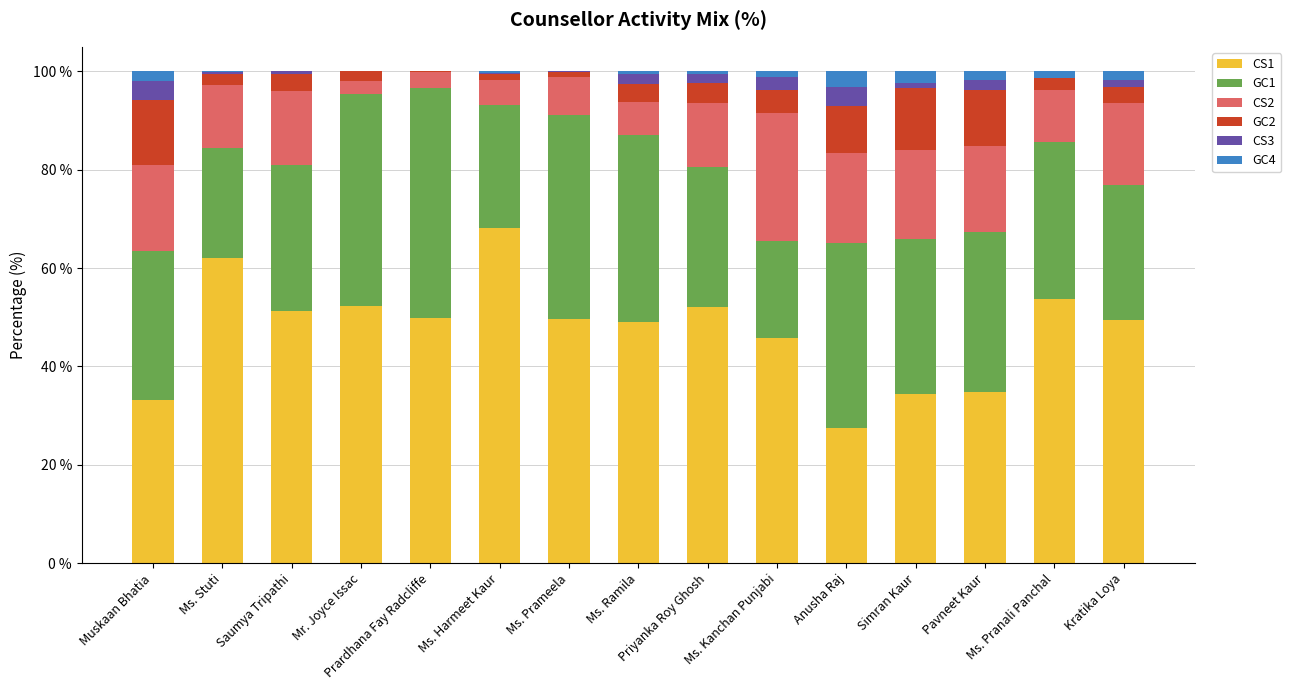

What is the sum of all CS1 values?

713.6